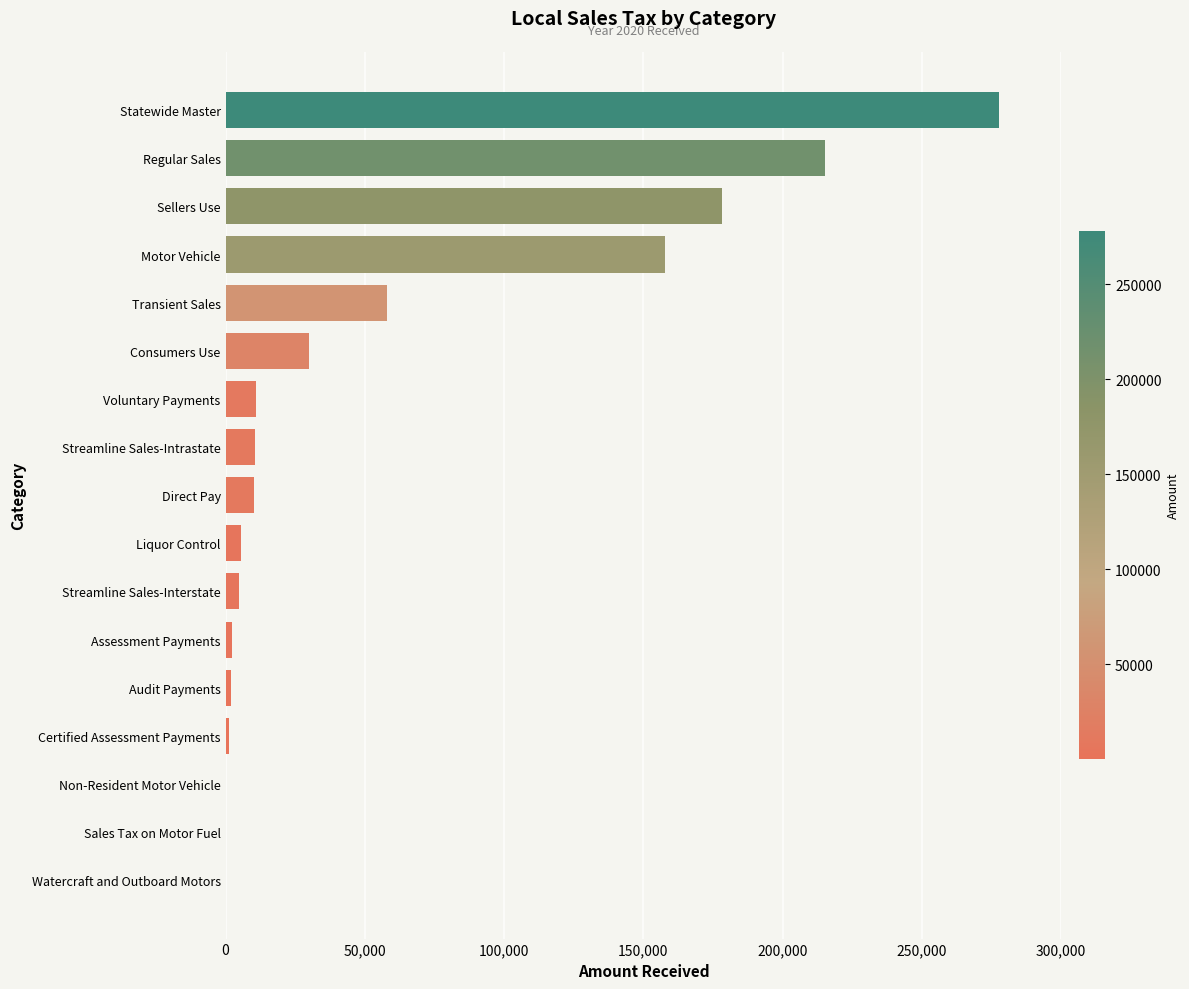

What is the average value?

56799.8